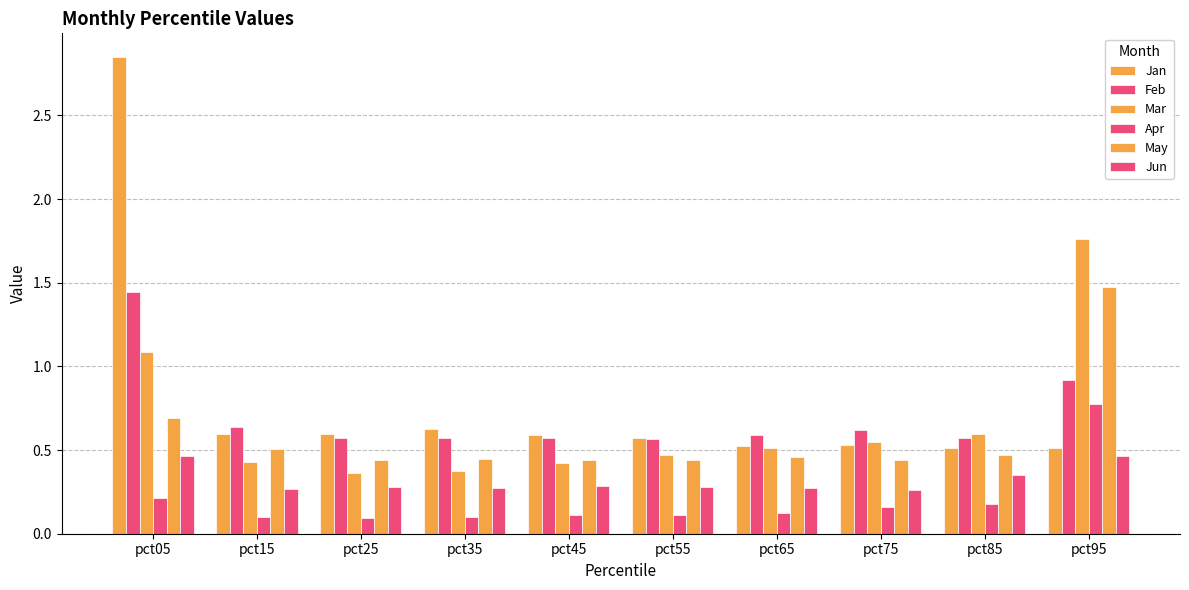

Does the chart contain stacked bars?

No